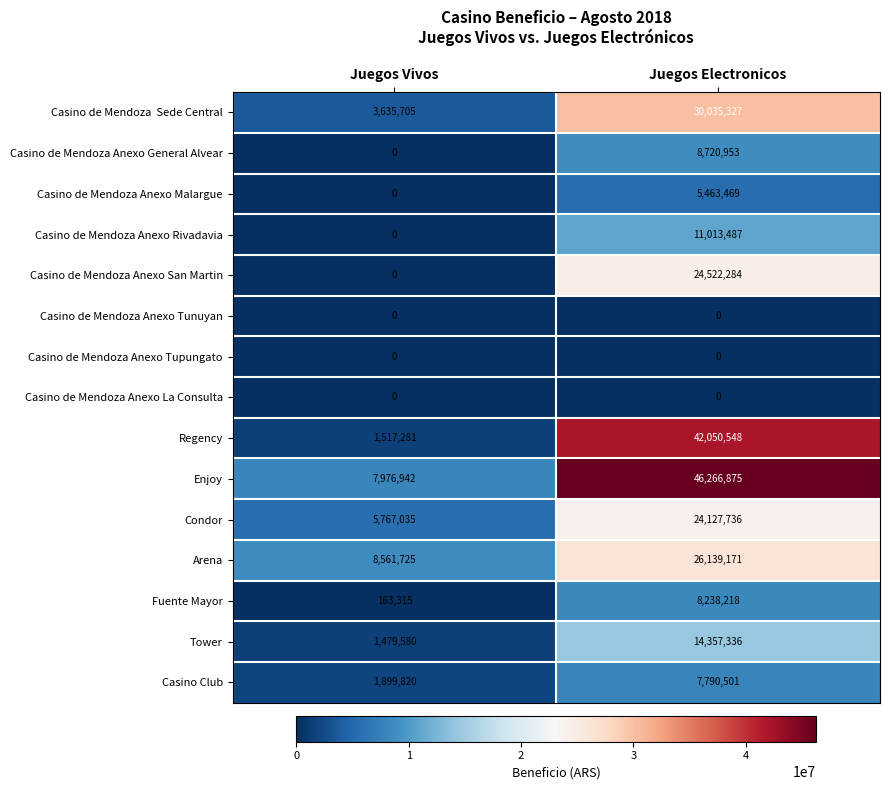

At which label is Condor closest to 14947385?

Juegos Vivos